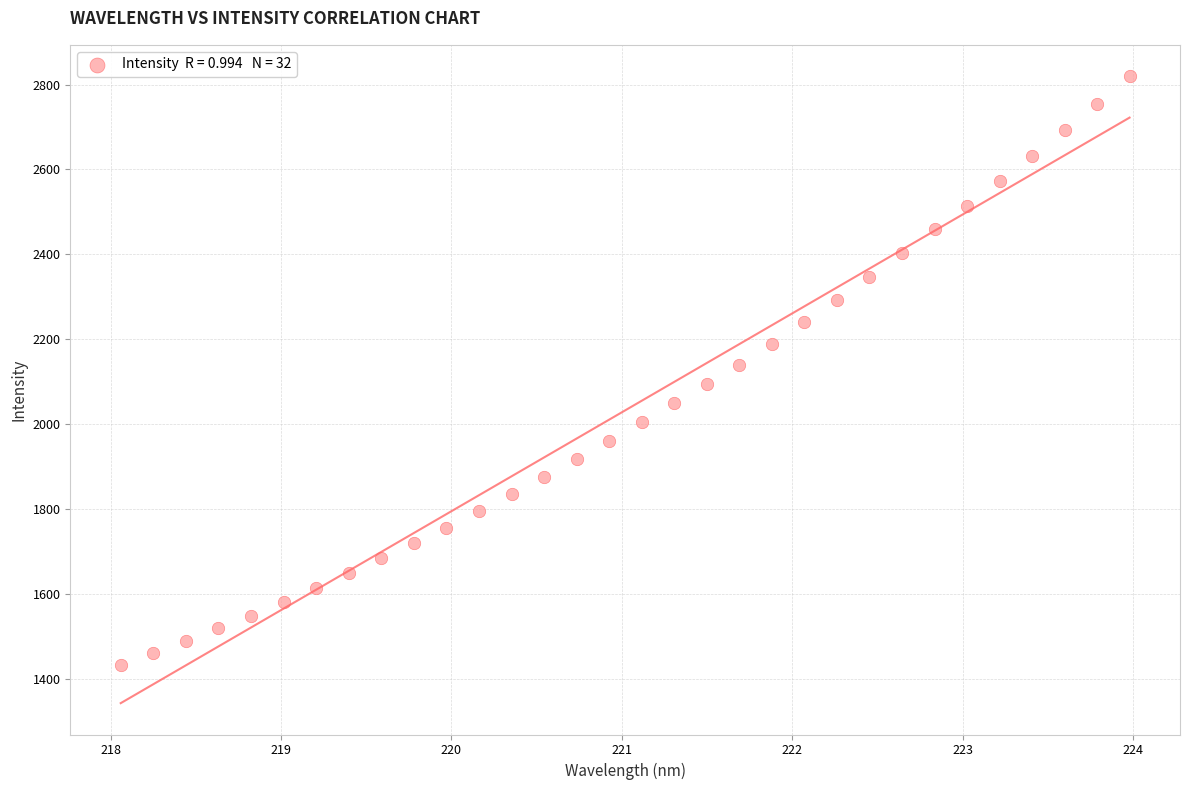

What is the range of Y values (max minus min)?

1387.6